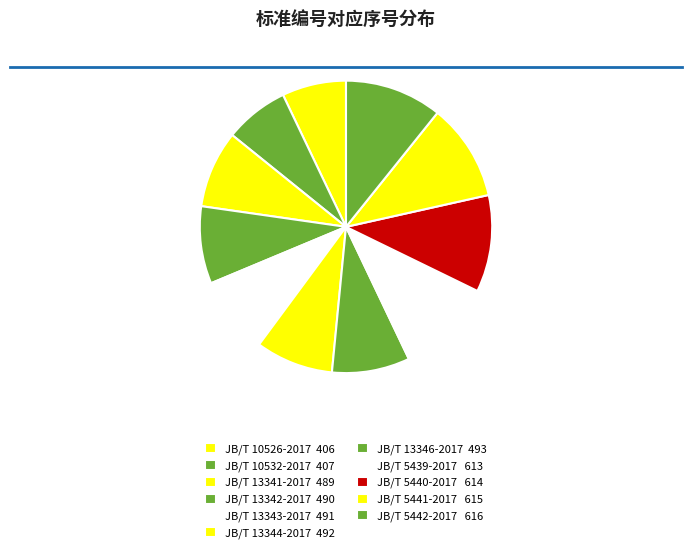

Which category has the smallest portion of the pie?

406